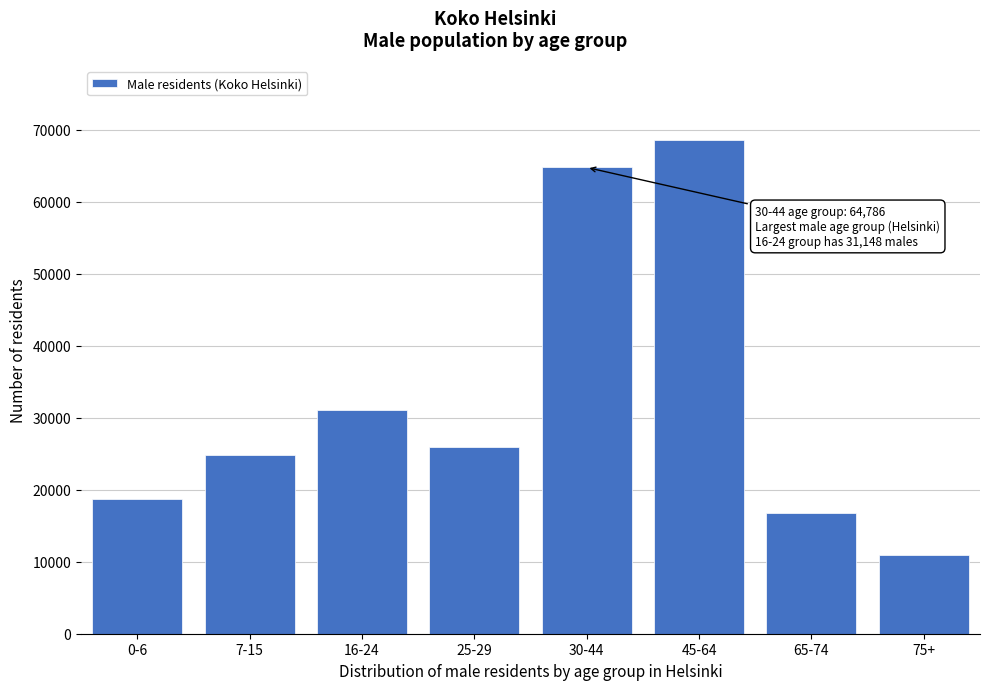

Reading left to right, transcribe all the data shown in this chart.

18675	24873	31148	25896	64786	68595	16749	10905